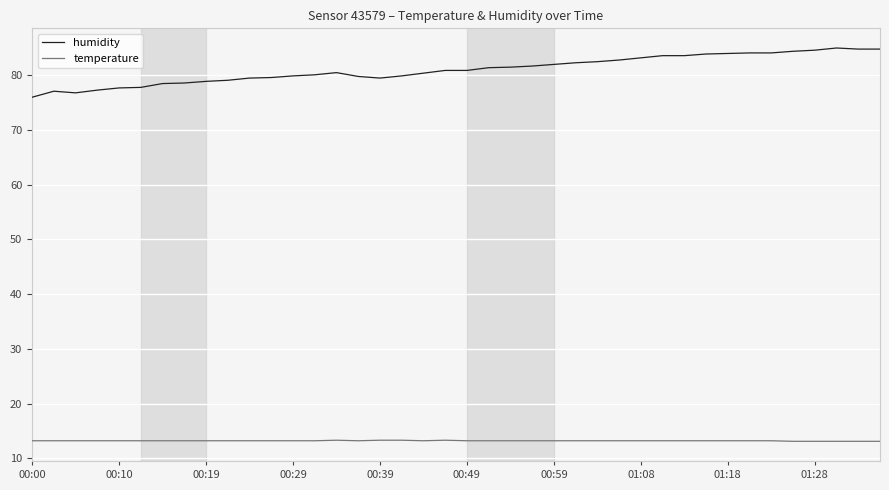

Which series has the widest spread of values?

humidity